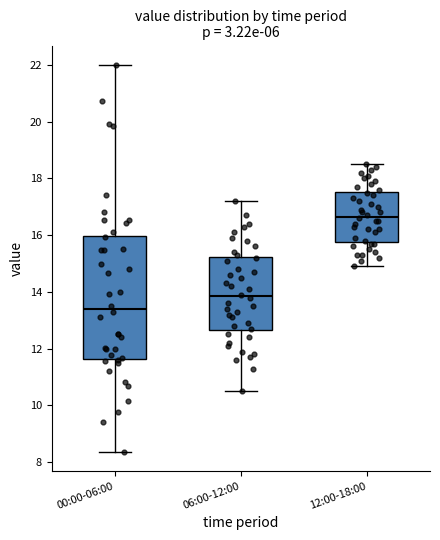

Where does the upper whisker of the box for 06:00-12:00 end on the y-axis? The values are not printed on the chart, so give them approximately, as read against the axis.

17.2